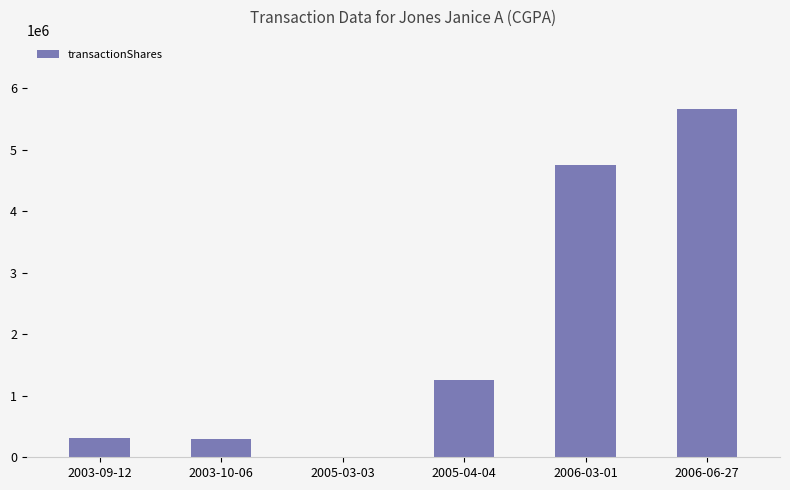

What is the sum of all values?

12269221